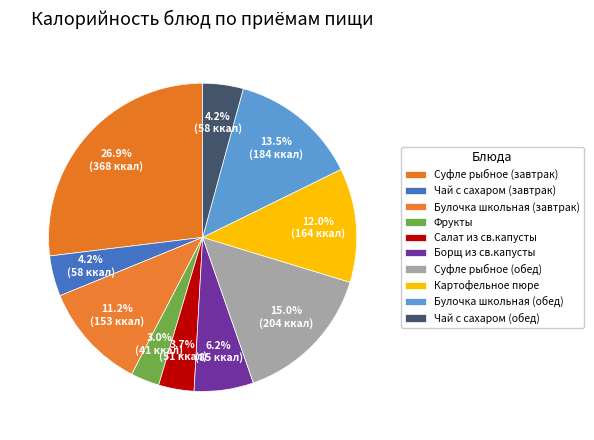

How many segments does this pie chart have?

10